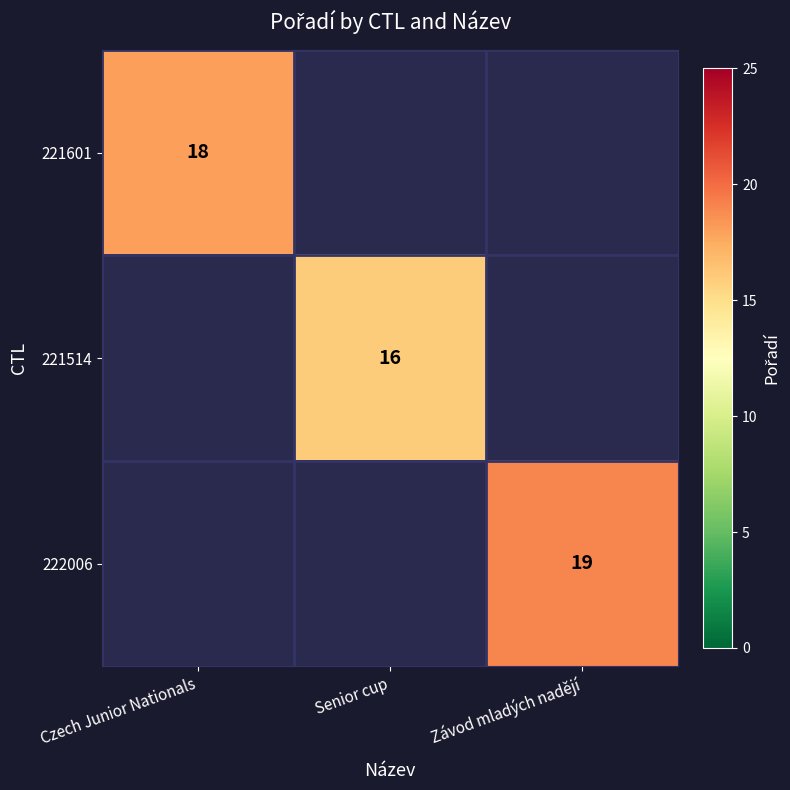

The 222006 series shows 31.3 at Závod mladých nadějí. True or false?

False